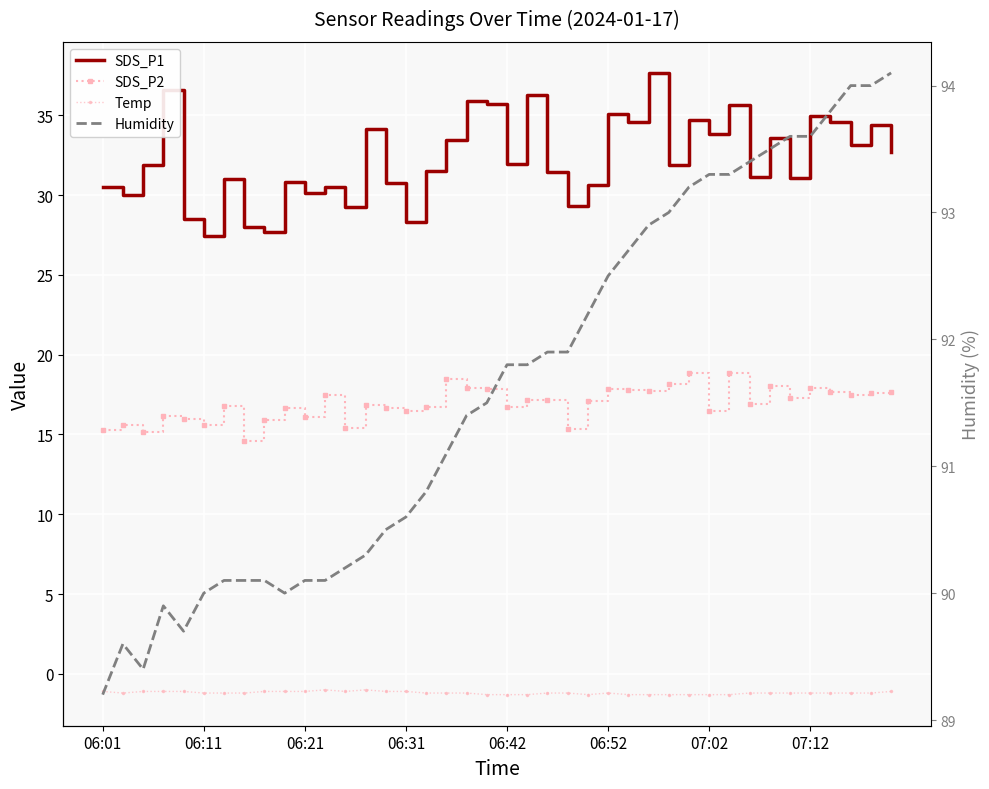

What is the spread (max minus min) of values at 17?

92.3